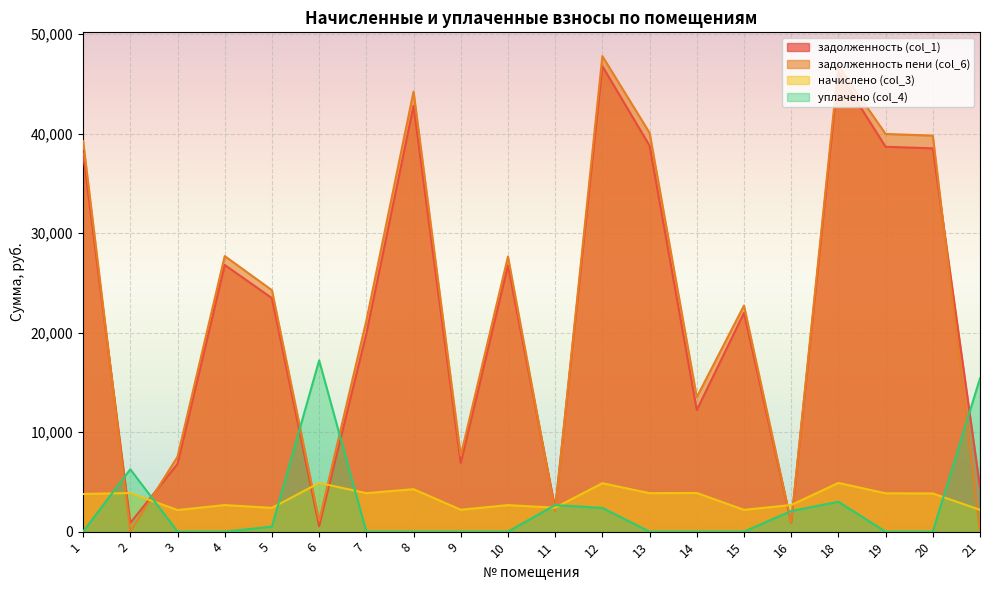

True or false: уплачено (col_4) and задолженность пени (col_6) cross at least once.

True